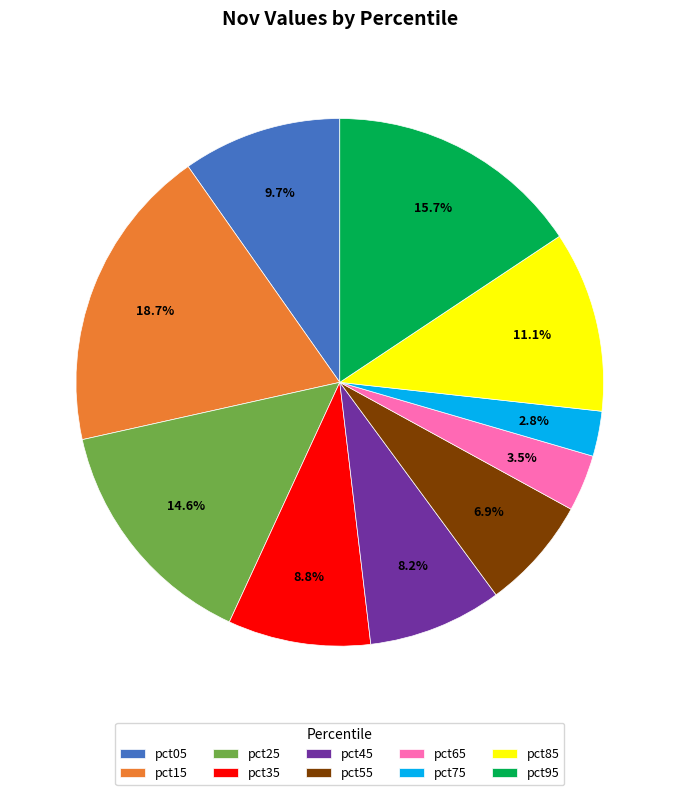

Which slice is the largest?

pct15